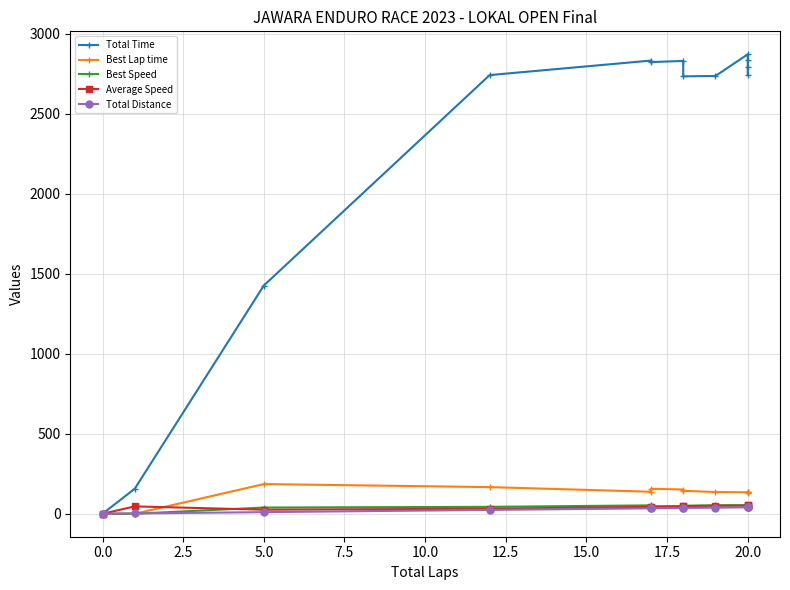

List the series in order of their peak value, highest first.

Total Time, Best Lap time, Best Speed, Average Speed, Total Distance